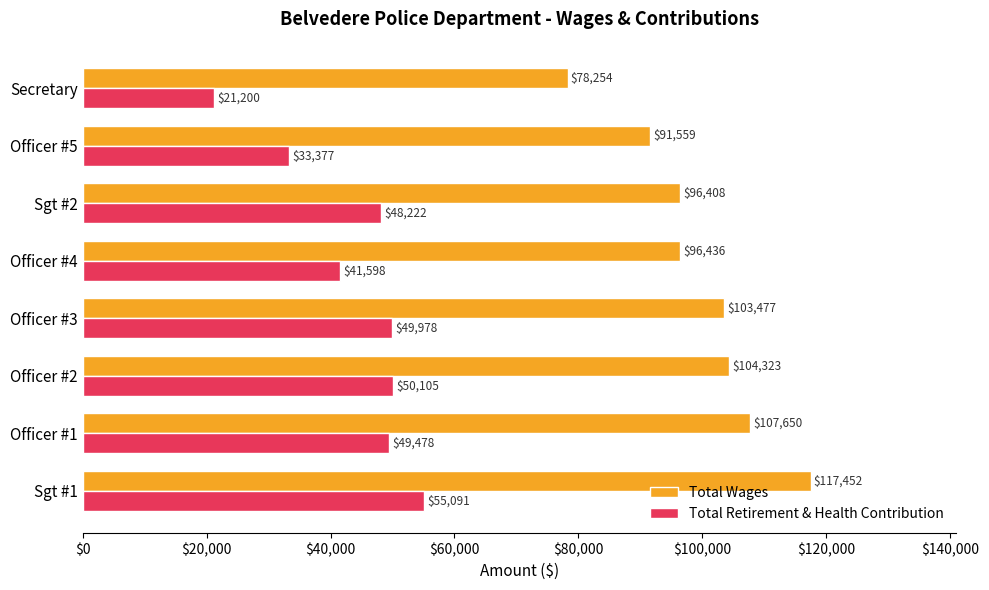

What are all the series names shown in the legend?

Total Wages, Total Retirement & Health Contribution